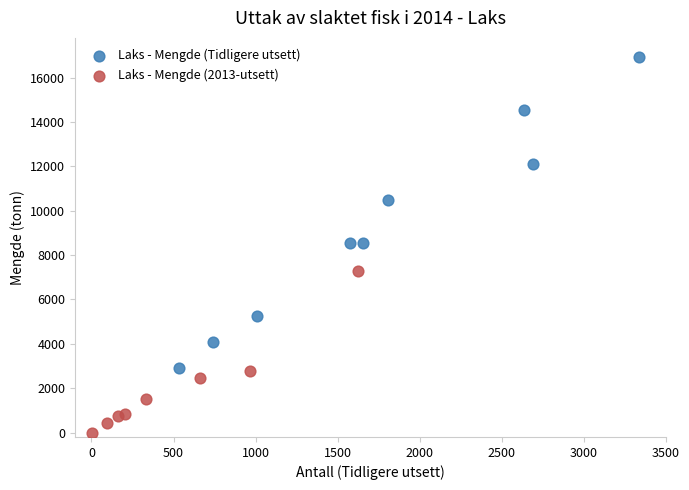

Which series reaches the minimum Y coordinate?

Laks - Mengde (2013-utsett)